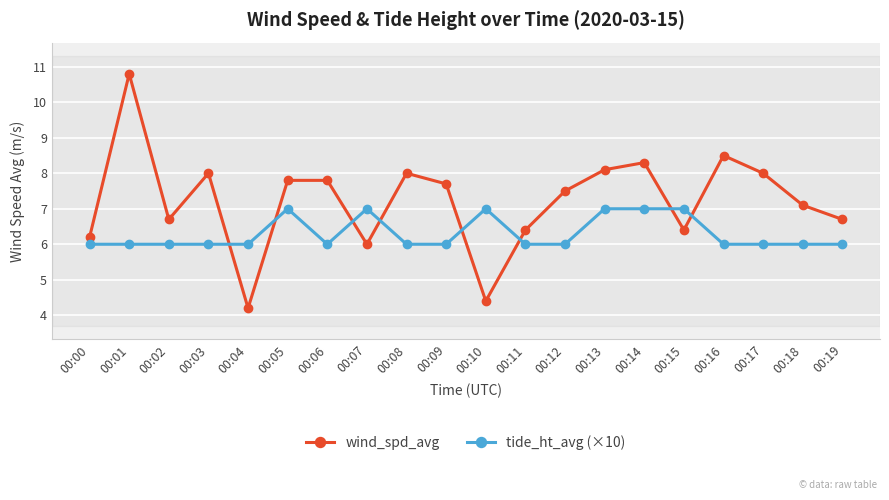

Does the chart display data point markers on the line(s)?

Yes